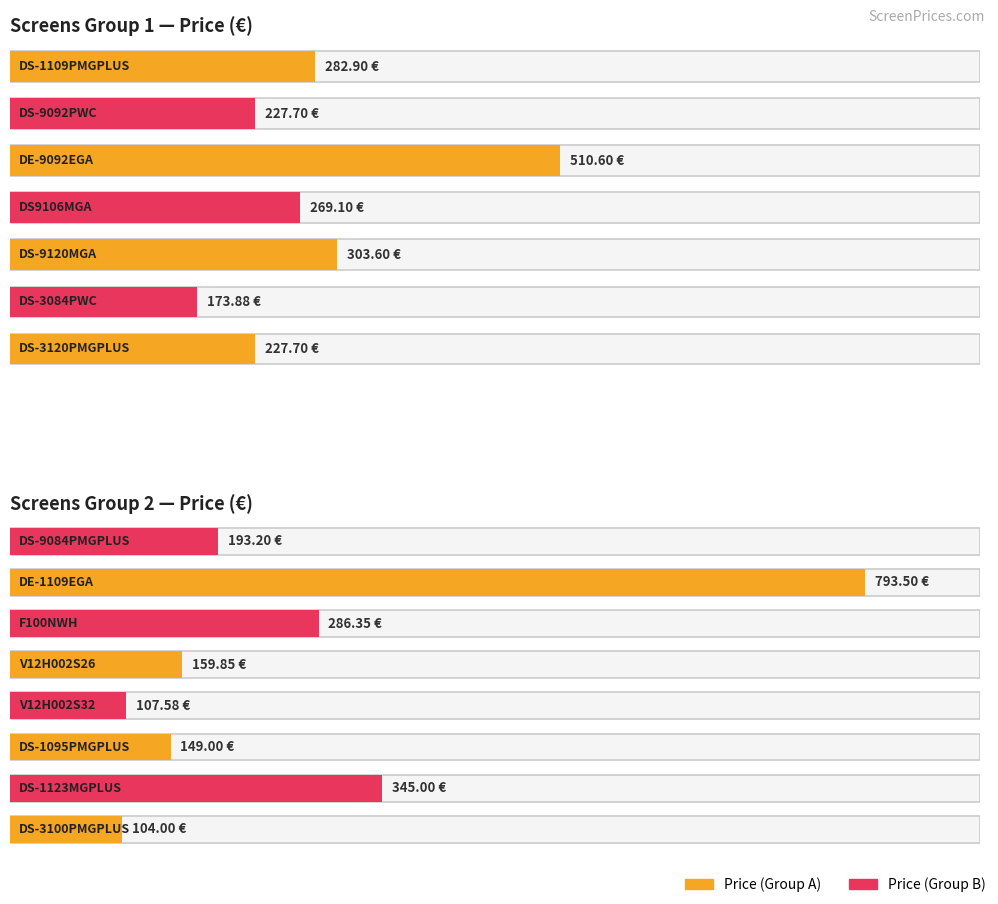

What is the difference between the values at V12H002S32 and DS-3084PWC?

66.3